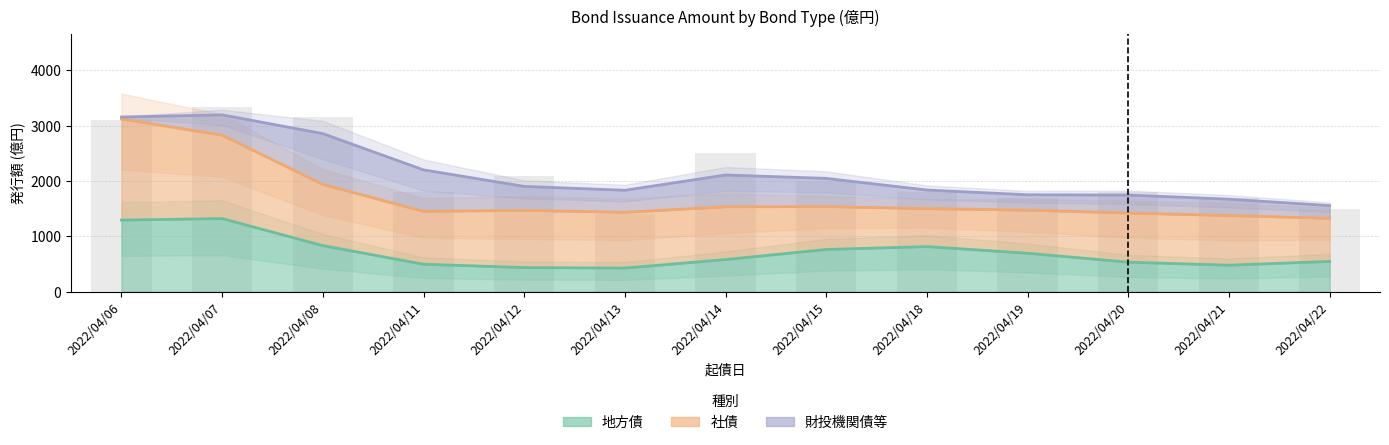

Does the chart contain any negative values?

No